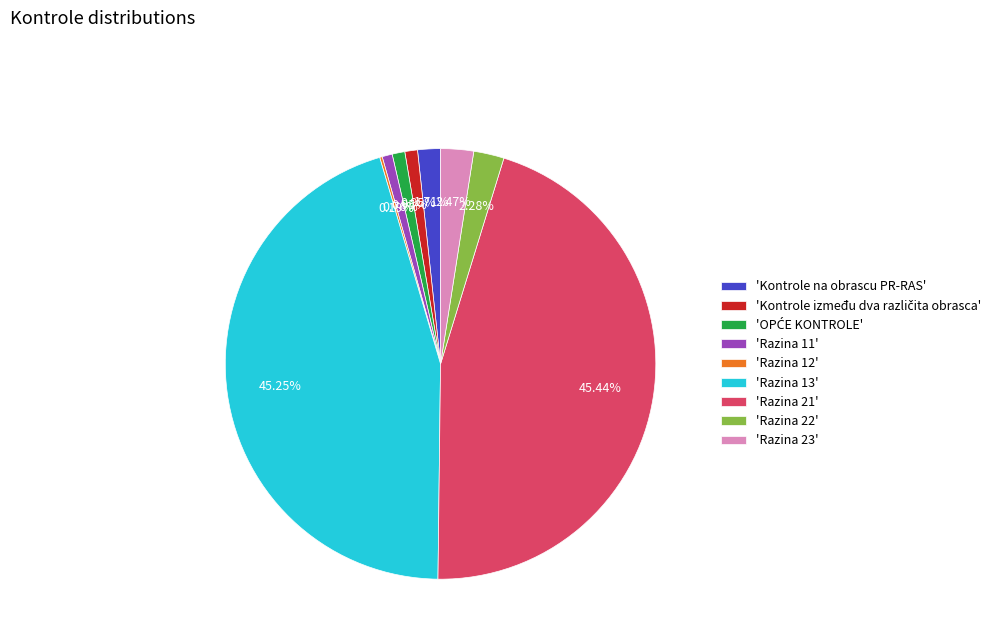

Does any single category account for the majority?

No